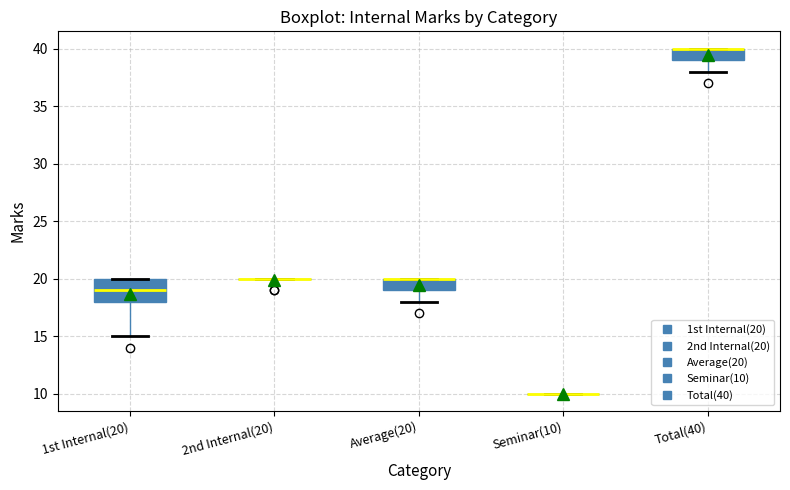

Reading left to right, read every box against the y-axis: the position of its median line, the range the box covers, and the ends of its whiskers. The values are not printed on the chart, so give them approximately, as read against the axis.

1st Internal(20): median 19, box 18 to 20, whiskers 15 to 20
2nd Internal(20): box collapsed to a line at 20, whiskers 20 to 20
Average(20): median 20 (drawn on the box's upper edge), box 19 to 20, whiskers 18 to 20
Seminar(10): box collapsed to a line at 10, whiskers 10 to 10
Total(40): median 40 (drawn on the box's upper edge), box 39 to 40, whiskers 38 to 40